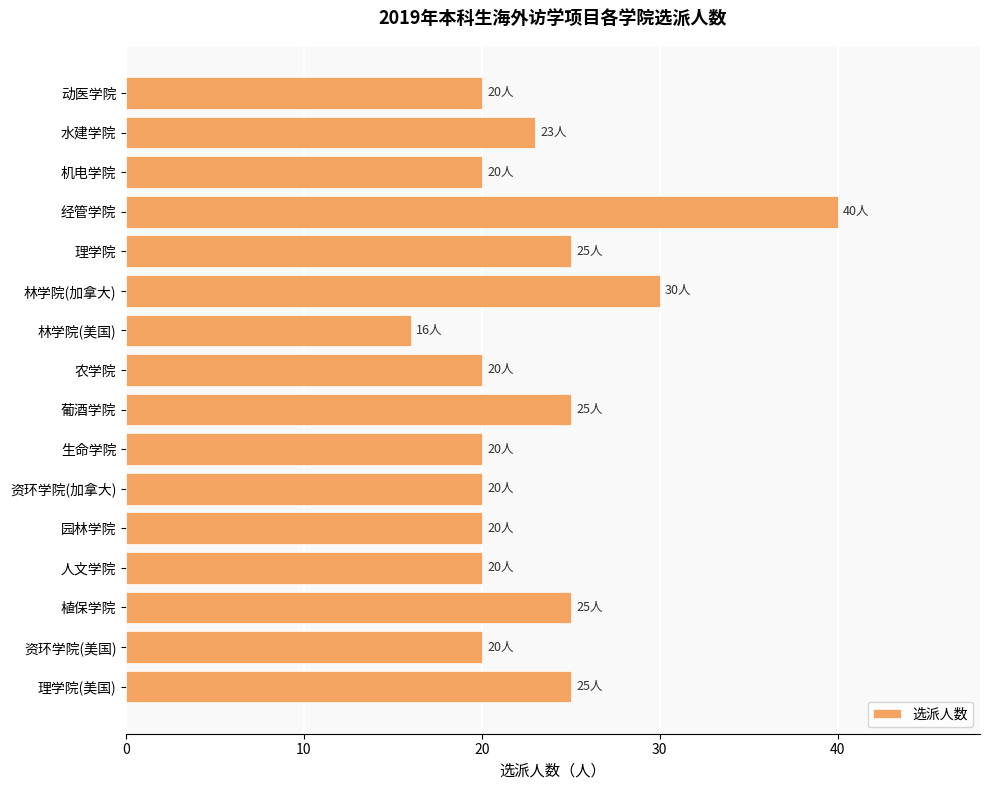

Reading top to bottom, list all the values displayed in this chart.

动医学院=20	水建学院=23	机电学院=20	经管学院=40	理学院=25	林学院(加拿大)=30	林学院(美国)=16	农学院=20	葡酒学院=25	生命学院=20	资环学院(加拿大)=20	园林学院=20	人文学院=20	植保学院=25	资环学院(美国)=20	理学院(美国)=25